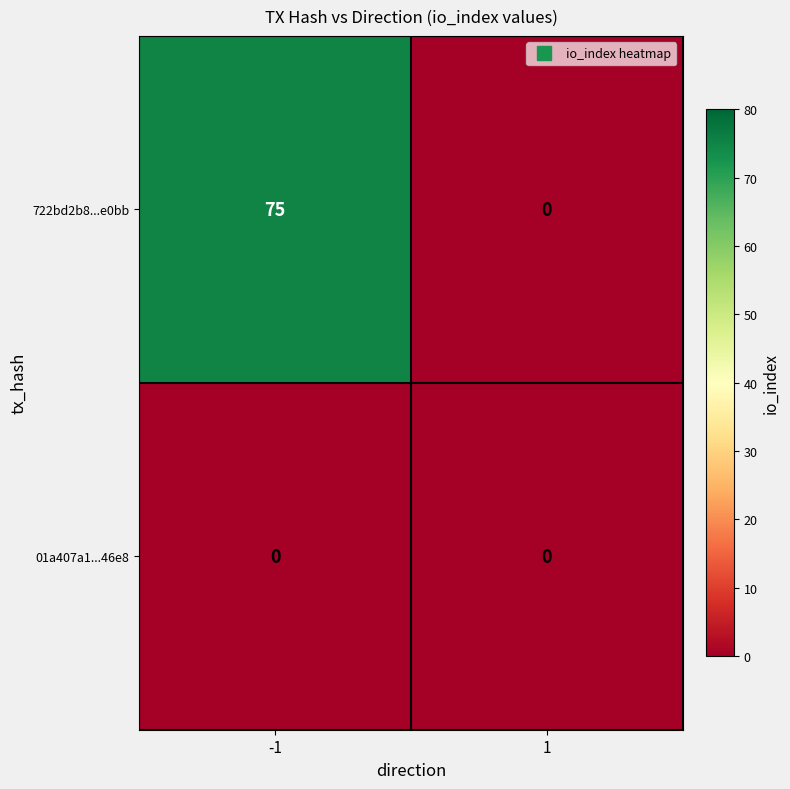

The 722bd2b8...e0bb series shows 75 at -1. True or false?

True